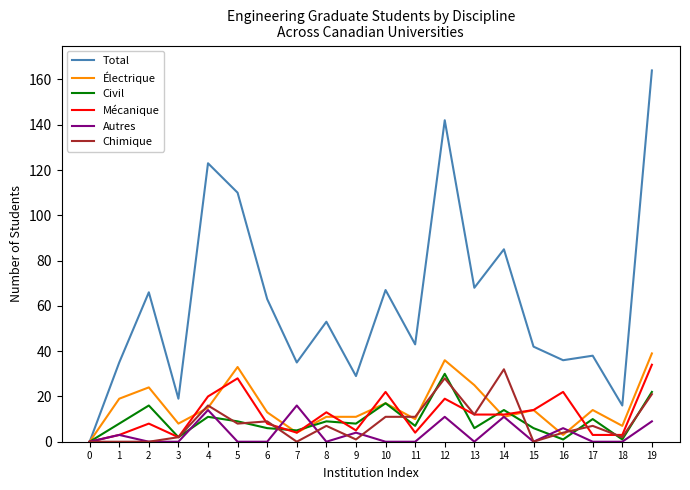

Reading right to left, transcribe all the data shown in this chart.

Total: 19=164	18=16	17=38	16=36	15=42	14=85	13=68	12=142	11=43	10=67	9=29	8=53	7=35	6=63	5=110	4=123	3=19	2=66	1=35	0=0
Électrique: 19=39	18=7	17=14	16=3	15=14	14=11	13=25	12=36	11=10	10=17	9=11	8=11	7=4	6=13	5=33	4=15	3=8	2=24	1=19	0=0
Civil: 19=22	18=1	17=10	16=1	15=6	14=14	13=6	12=30	11=7	10=17	9=8	8=9	7=5	6=6	5=9	4=11	3=2	2=16	1=8	0=0
Mécanique: 19=34	18=3	17=3	16=22	15=14	14=12	13=12	12=19	11=4	10=22	9=5	8=13	7=4	6=8	5=28	4=20	3=2	2=8	1=3	0=0
Autres: 19=9	18=0	17=0	16=6	15=0	14=11	13=0	12=11	11=0	10=0	9=4	8=0	7=16	6=0	5=0	4=14	3=0	2=0	1=3	0=0
Chimique: 19=21	18=2	17=7	16=4	15=0	14=32	13=12	12=28	11=11	10=11	9=1	8=7	7=0	6=9	5=8	4=16	3=2	2=0	1=0	0=0